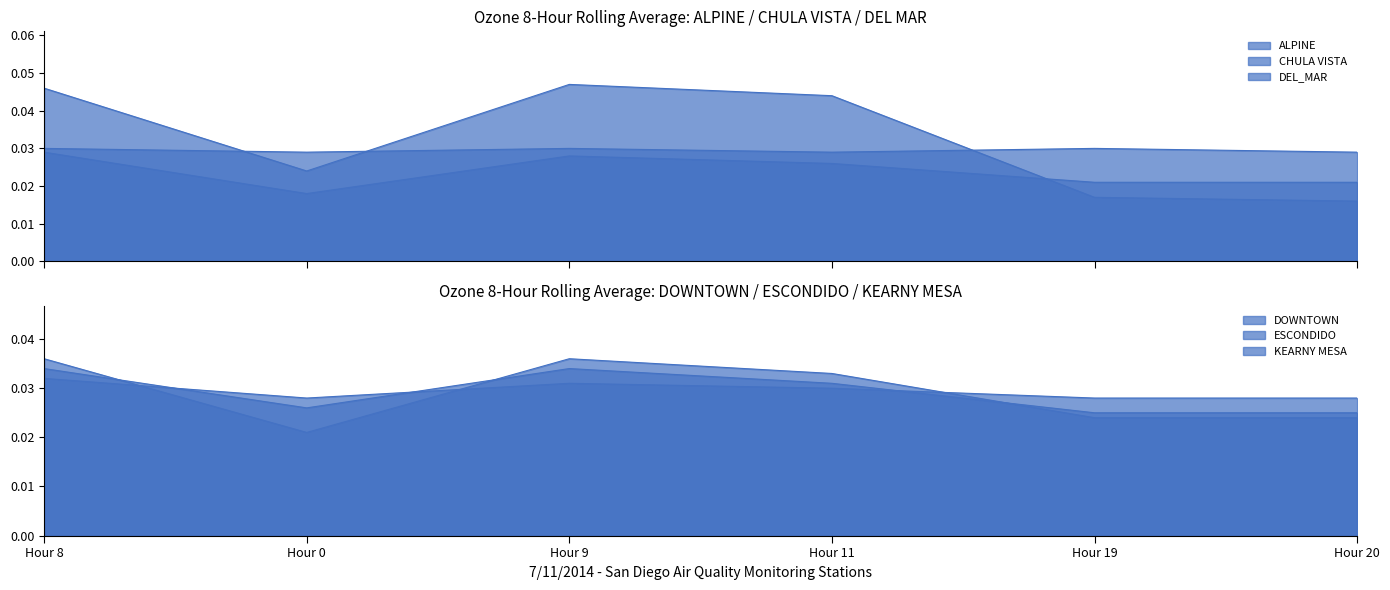

What position from the left is Hour 9?

3